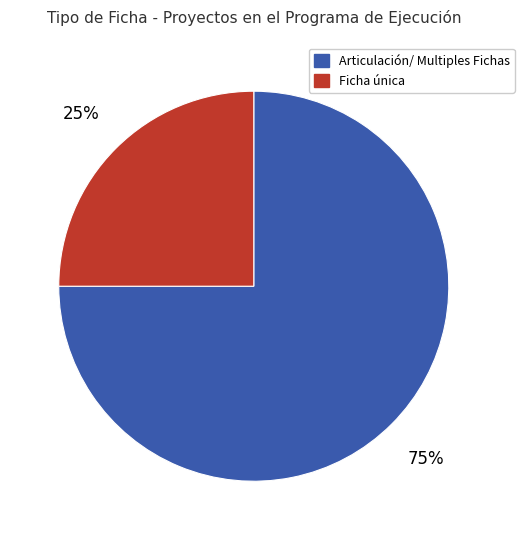

Do Articulación/ Multiples Fichas and Ficha única together represent more than half of the pie?

Yes